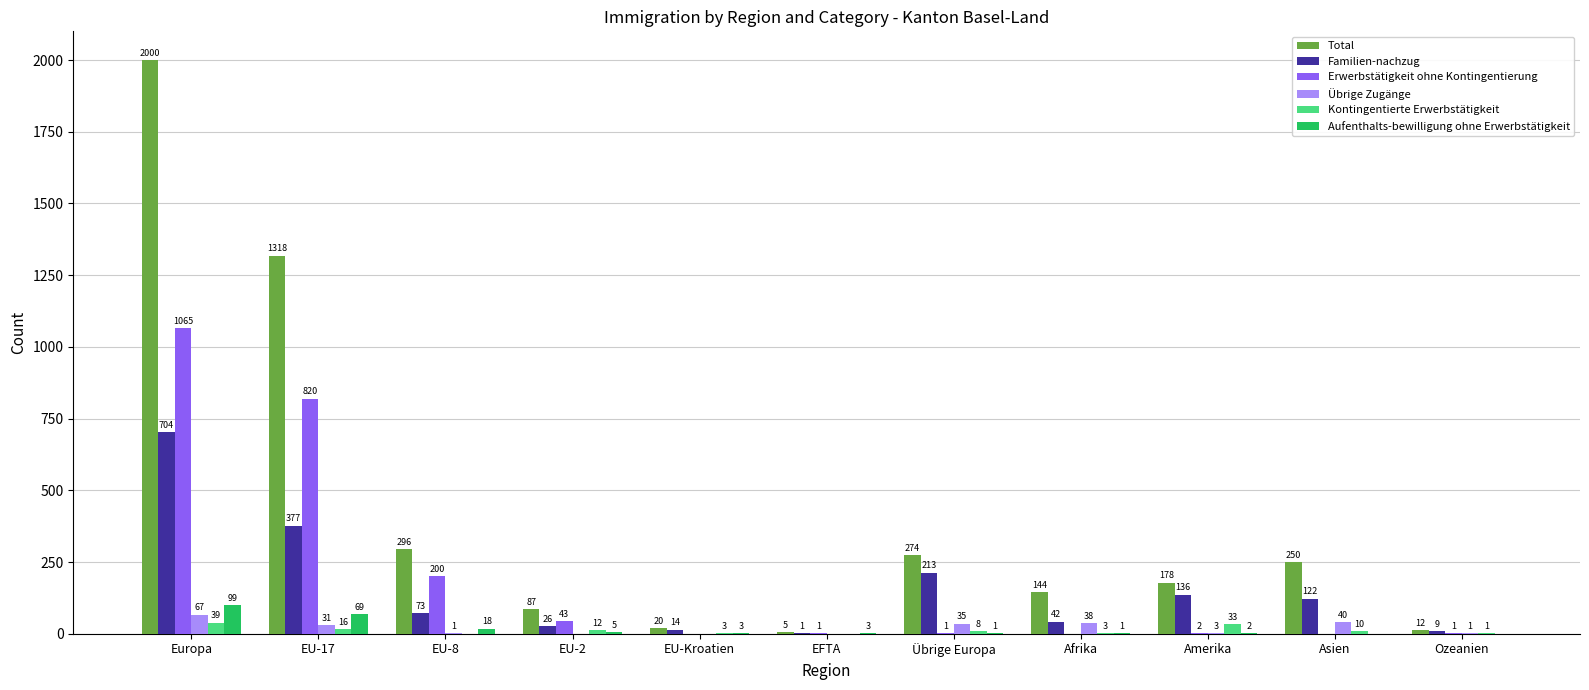

What are all the series names shown in the legend?

Total, Familien-nachzug, Erwerbstätigkeit ohne Kontingentierung, Übrige Zugänge, Kontingentierte Erwerbstätigkeit, Aufenthalts-bewilligung ohne Erwerbstätigkeit